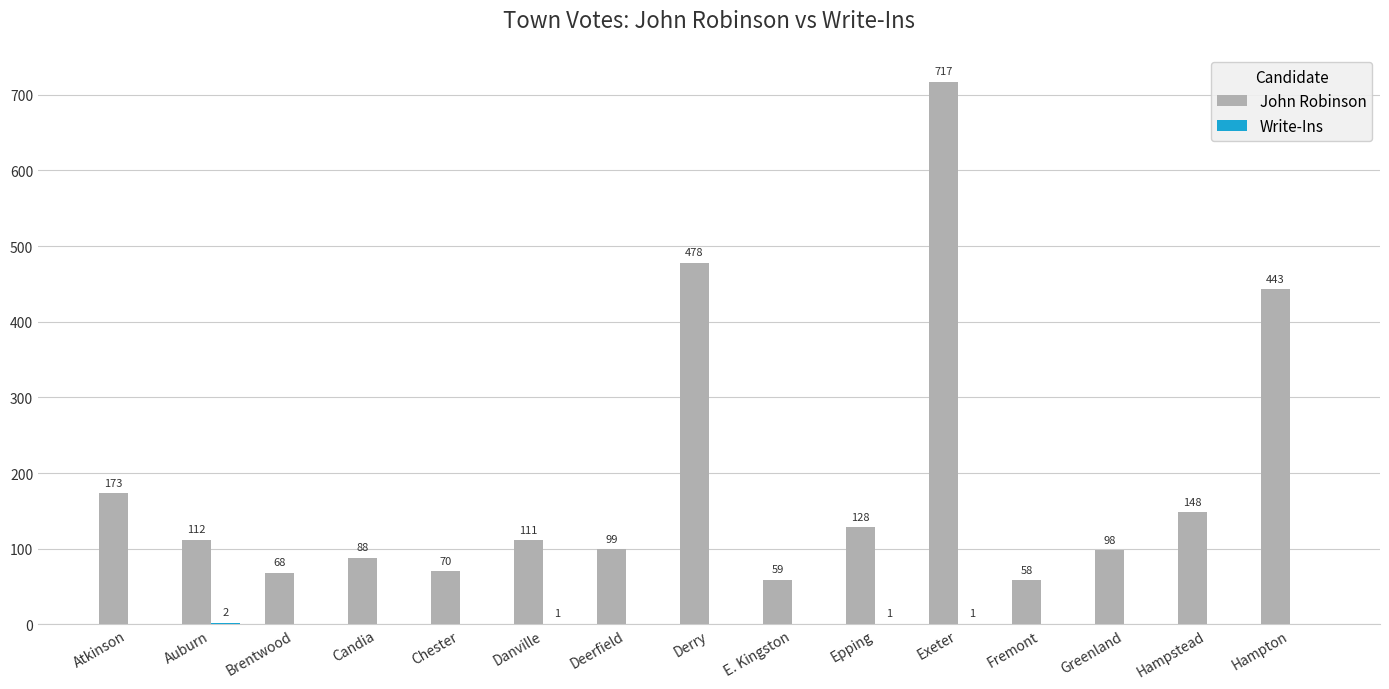

What is the total value across all series at Derry?

478